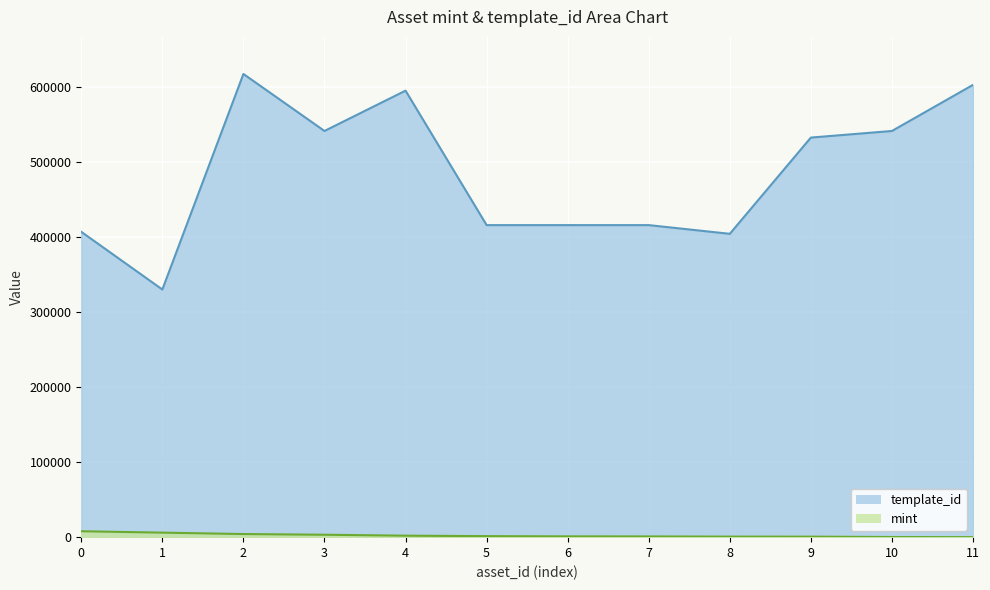

Is it true that template_id equals 923793 at 4?

False